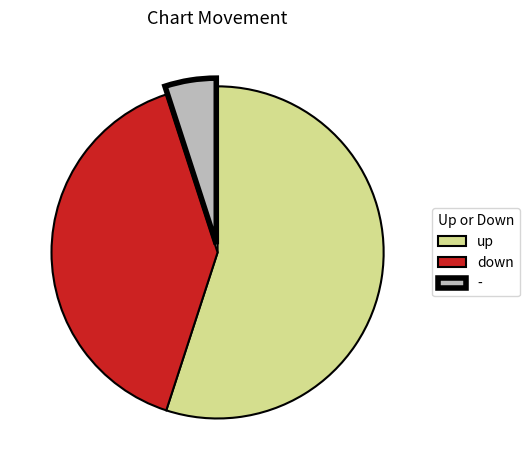

Approximately how many times larger is the value at down compared to -?

8.0